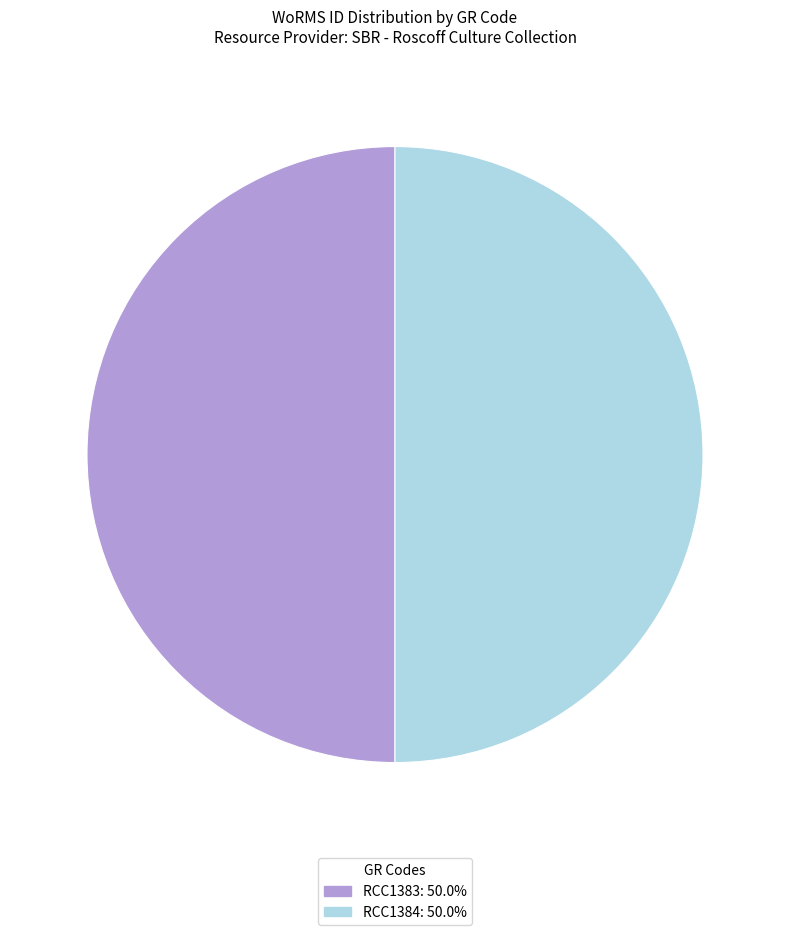

Is the sum of RCC1383: 50.0% and RCC1384: 50.0% greater than half?

Yes